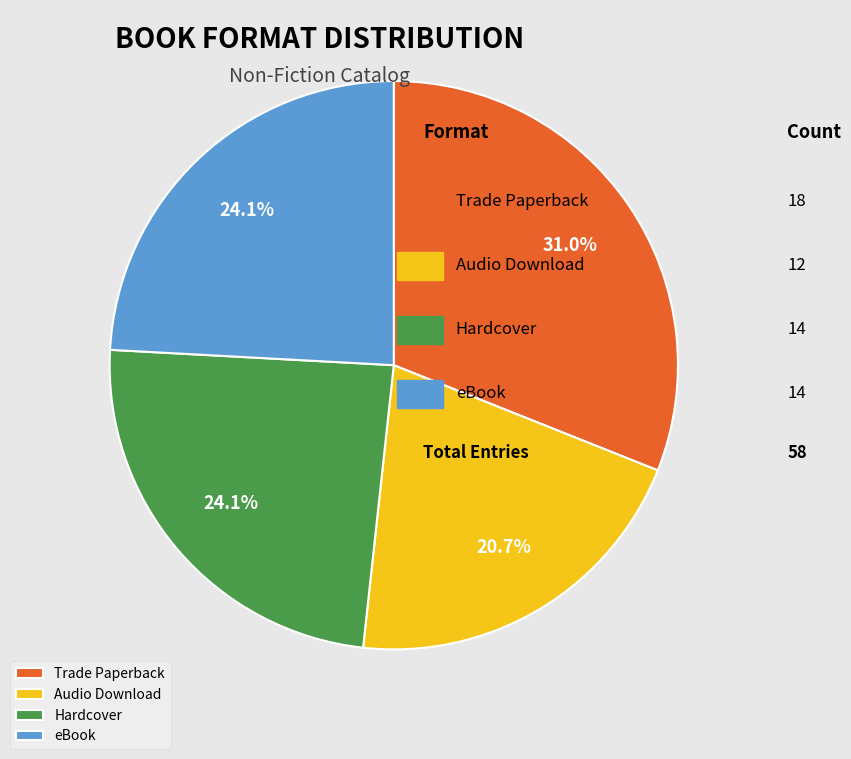

To the nearest percent, what is the difference between the Hardcover and Trade Paperback slice percentages?

7%